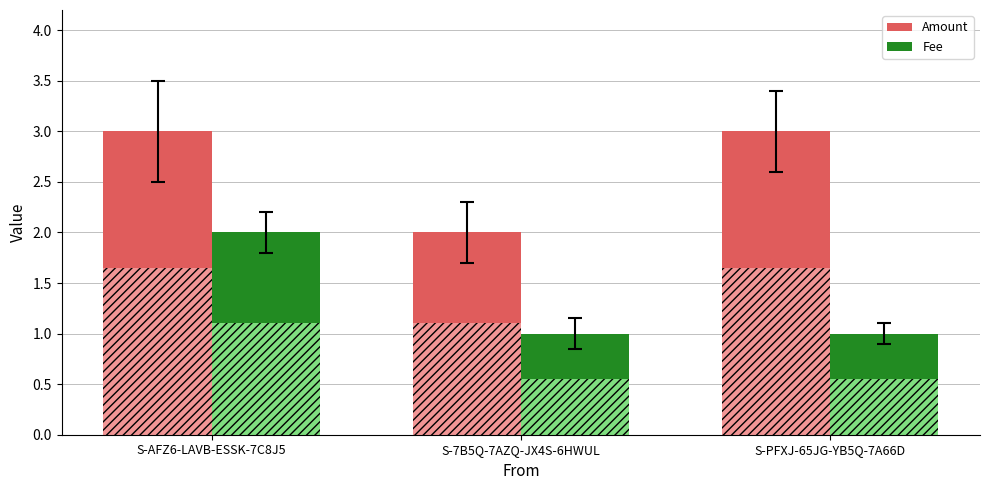

How many data points does each series have?

3